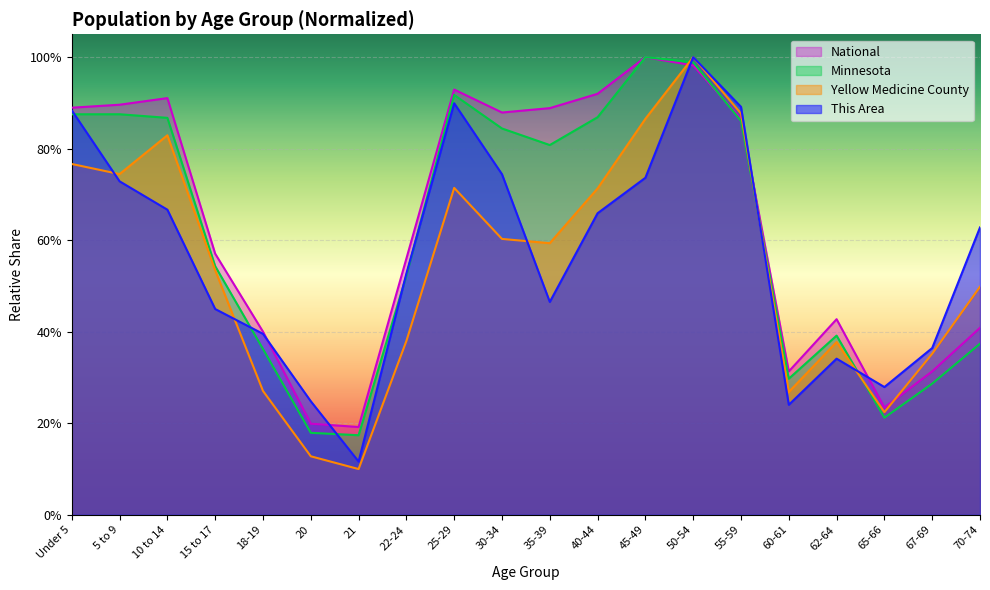

Between 65-66 and 21, which is larger?

65-66